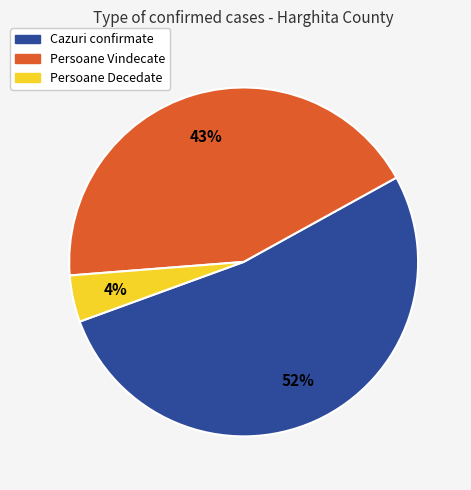

Does any single category account for the majority?

Yes